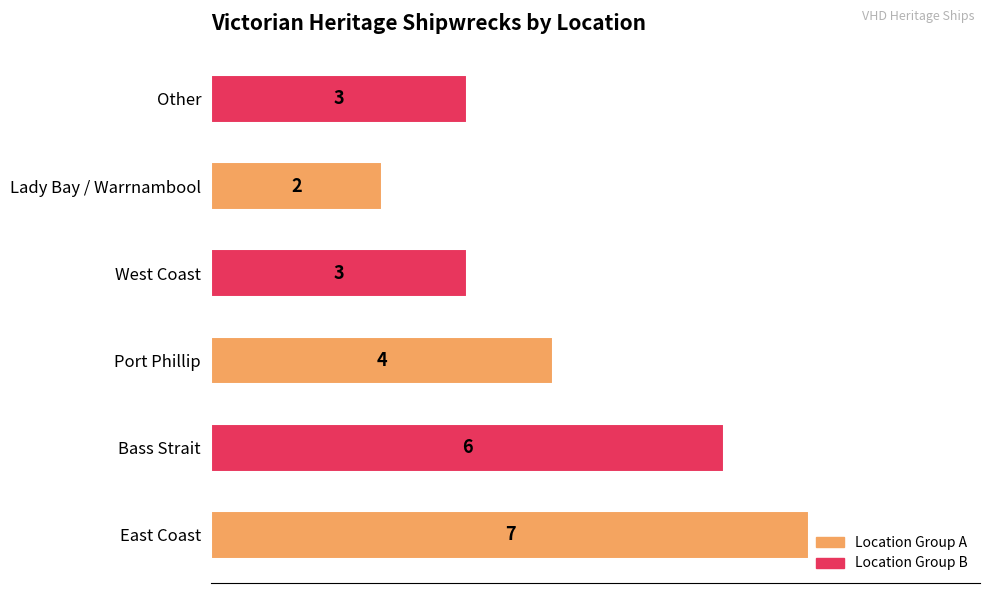

How many data points are less than 4?

3